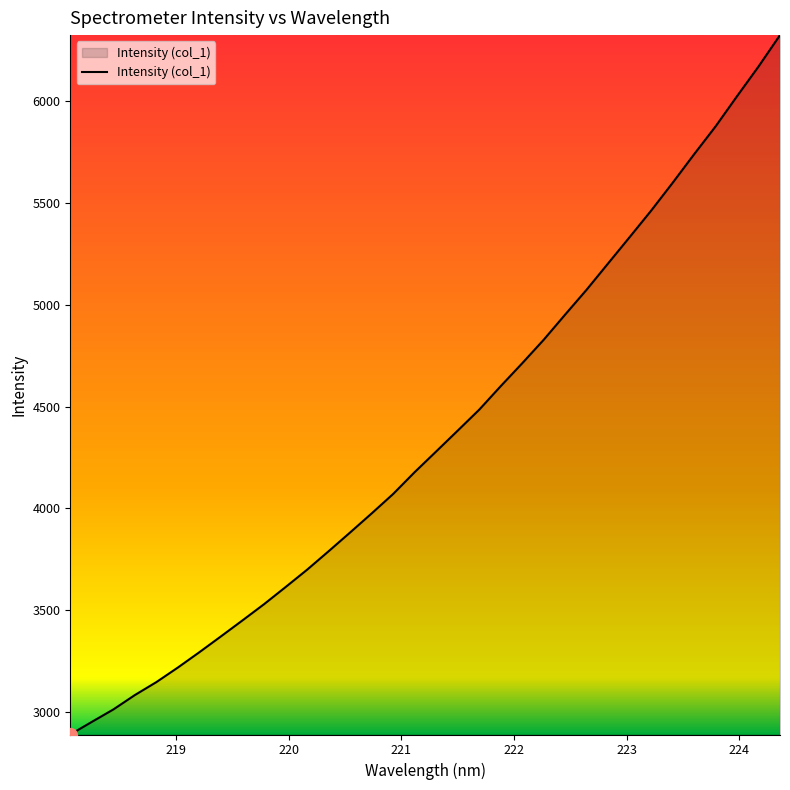

What is the smallest value displayed?

2889.0